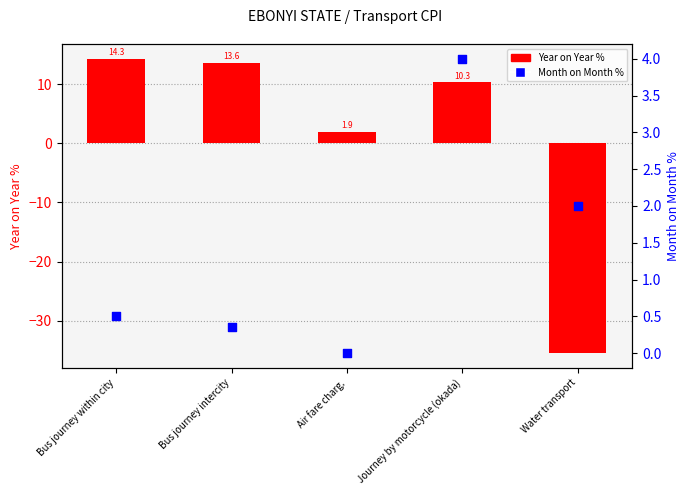

Which series reaches the maximum Y coordinate?

Year on Year %